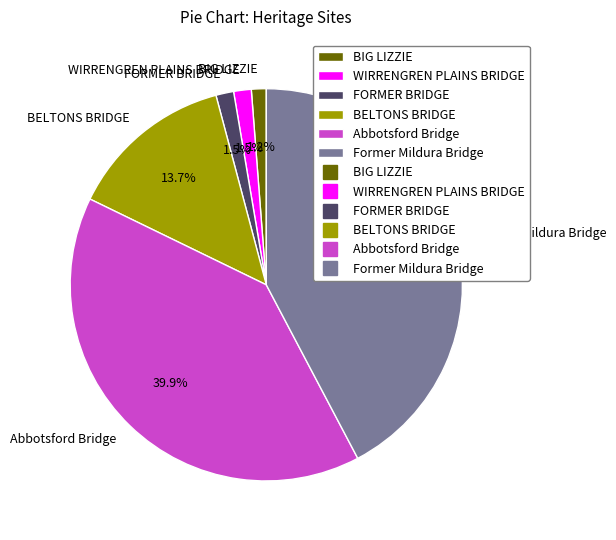

Which has a higher value, WIRRENGREN PLAINS BRIDGE or Abbotsford Bridge?

Abbotsford Bridge